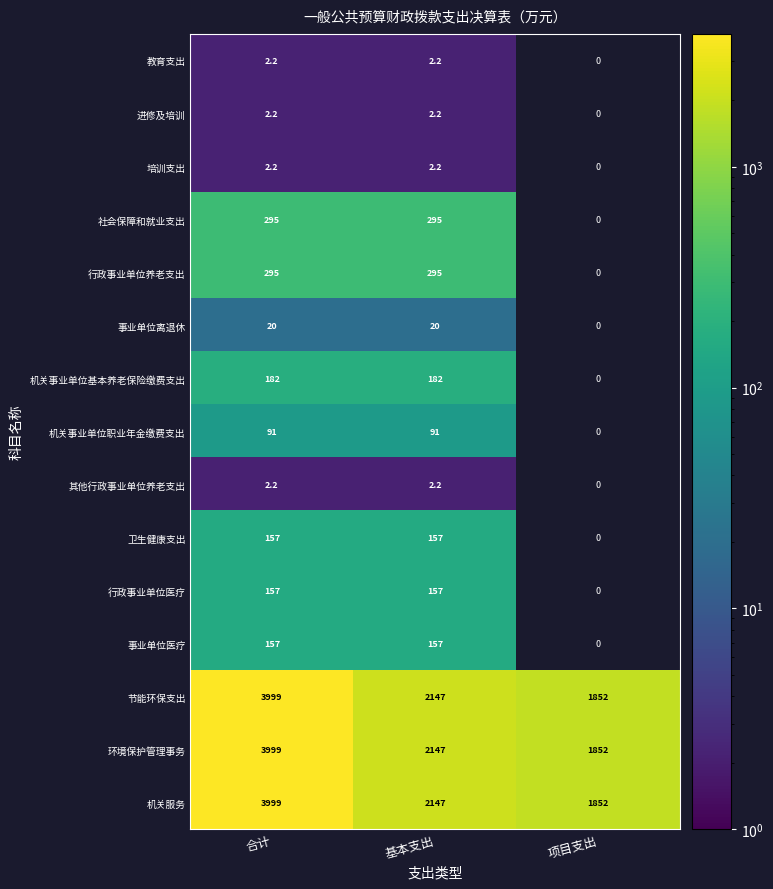

What is the sum of the 节能环保支出 values at 基本支出 and 合计?

6146.0